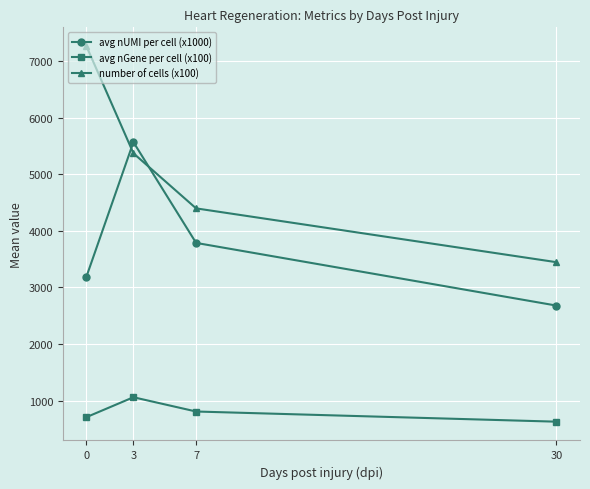

Rank the series at 0 from highest to lowest value.

number of cells (x100), avg nUMI per cell (x1000), avg nGene per cell (x100)